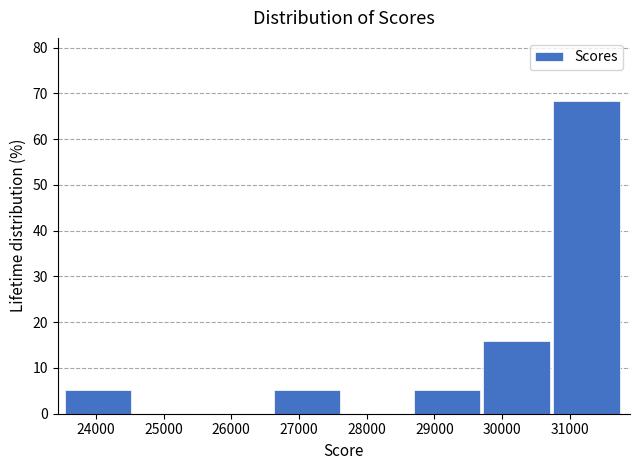

Reading left to right, list every bar in this chart as the range it spans on the x-axis followed by its height. Neither the bar edges nor the heights are printed on the chart, so give them approximately, as read against the axes.

23500 to 24600: 5
24600 to 25600: 0
25600 to 26600: 0
26600 to 27700: 5
27700 to 28700: 0
28700 to 29700: 5
29700 to 30800: 16
30800 to 31800: 68